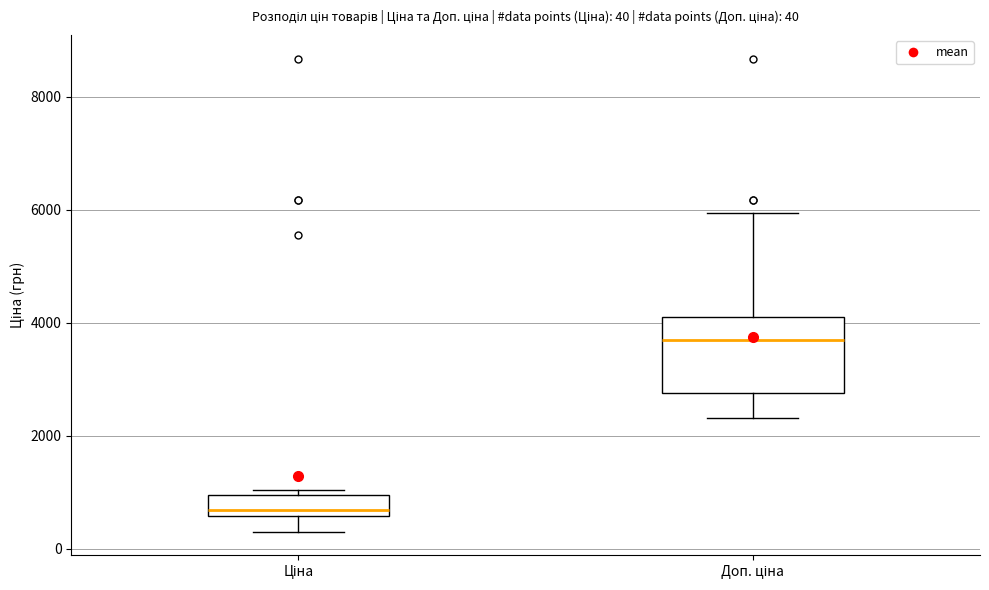

Comparing the boxes themselves (not the whiskers), which one is the tallest?

Доп. ціна